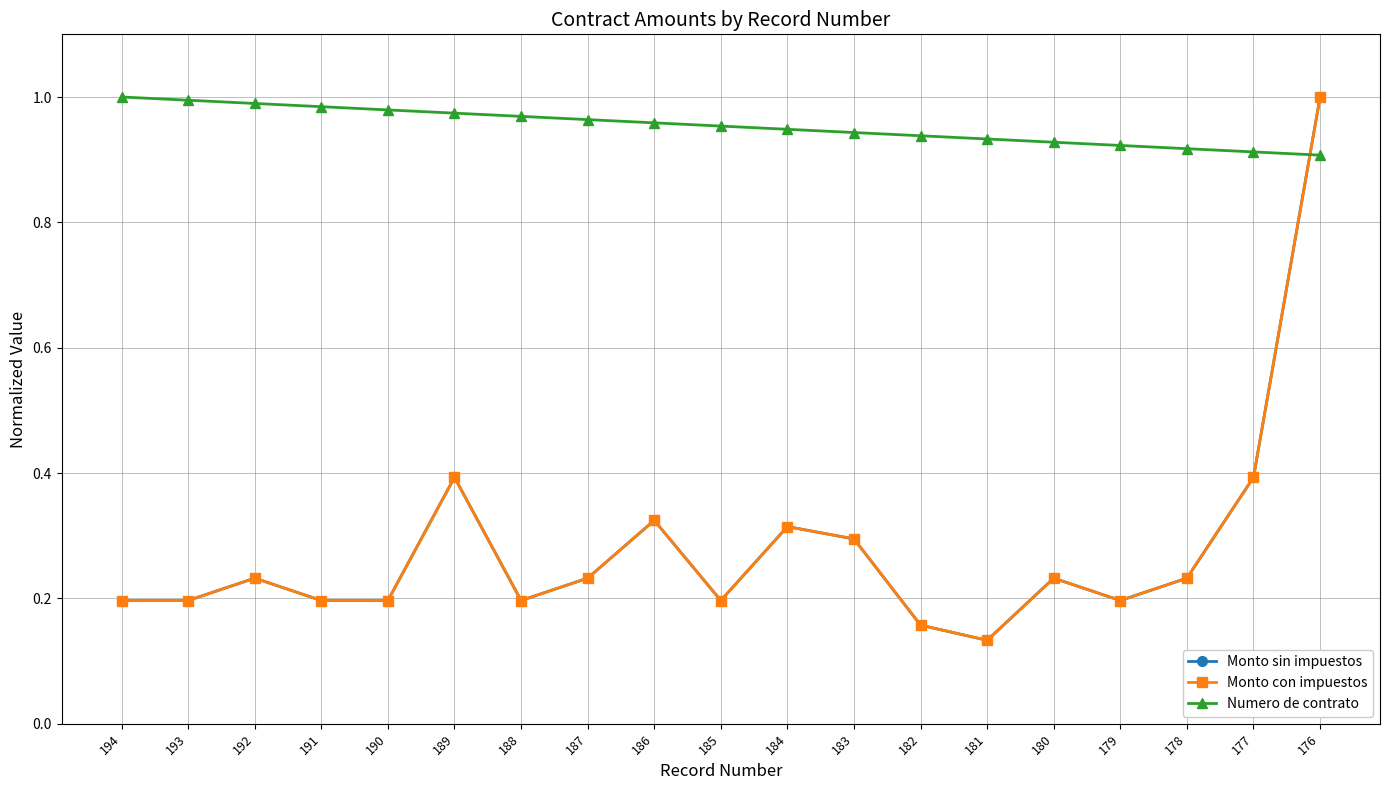

After their last crossing, which series has the higher values: Monto sin impuestos or Numero de contrato?

Monto sin impuestos